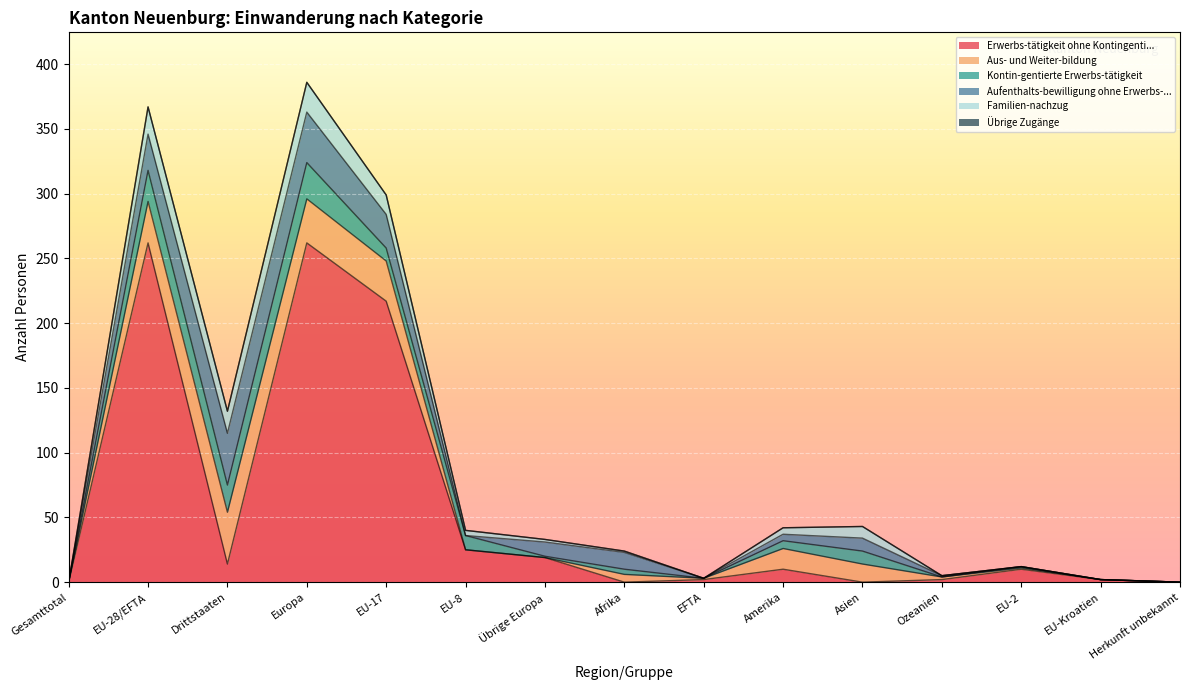

Reading right to left, what are all the values shown in this chart?

Erwerbs-tätigkeit ohne Kontingenti...: 0	2	10	2	0	10	2	0	19	25	217	262	14	262	0
Aus- und Weiter-bildung: 0	0	1	2	14	16	1	6	0	0	31	34	40	32	0
Kontin-gentierte Erwerbs-tätigkeit: 0	0	1	0	10	6	0	4	1	11	10	28	21	24	0
Aufenthalts-bewilligung ohne Erwerbs-...: 0	0	0	1	10	5	0	13	11	0	26	39	40	28	0
Familien-nachzug: 0	0	0	0	9	5	0	1	2	4	15	23	17	21	0
Übrige Zugänge: 0	0	0	0	0	0	0	0	0	0	0	0	0	0	0